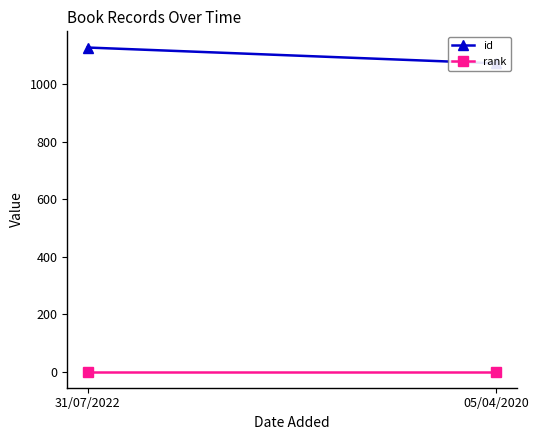

At which label does rank reach its minimum?

31/07/2022